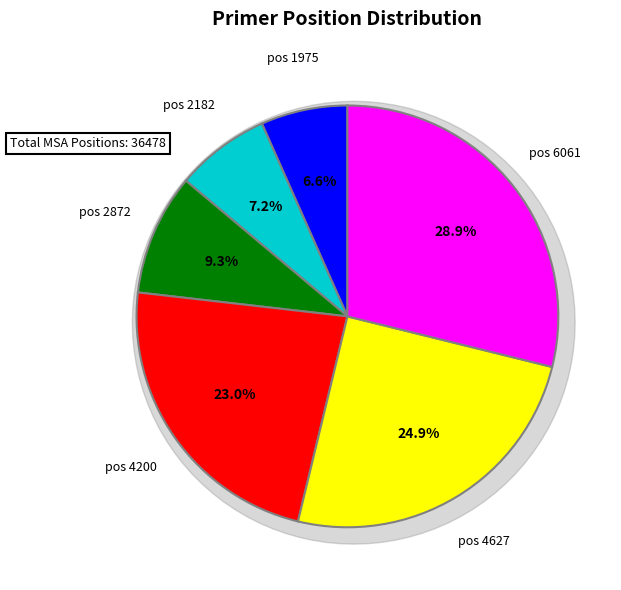

Between 6061 and 4200, which is larger?

6061